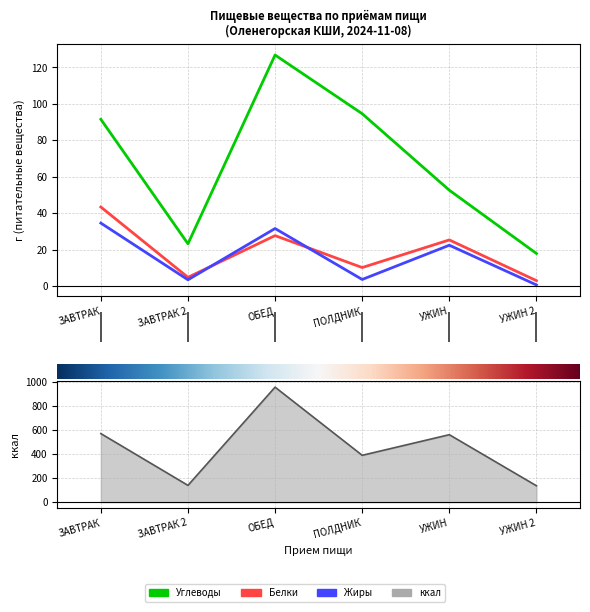

What is the greatest value displayed?

126.8